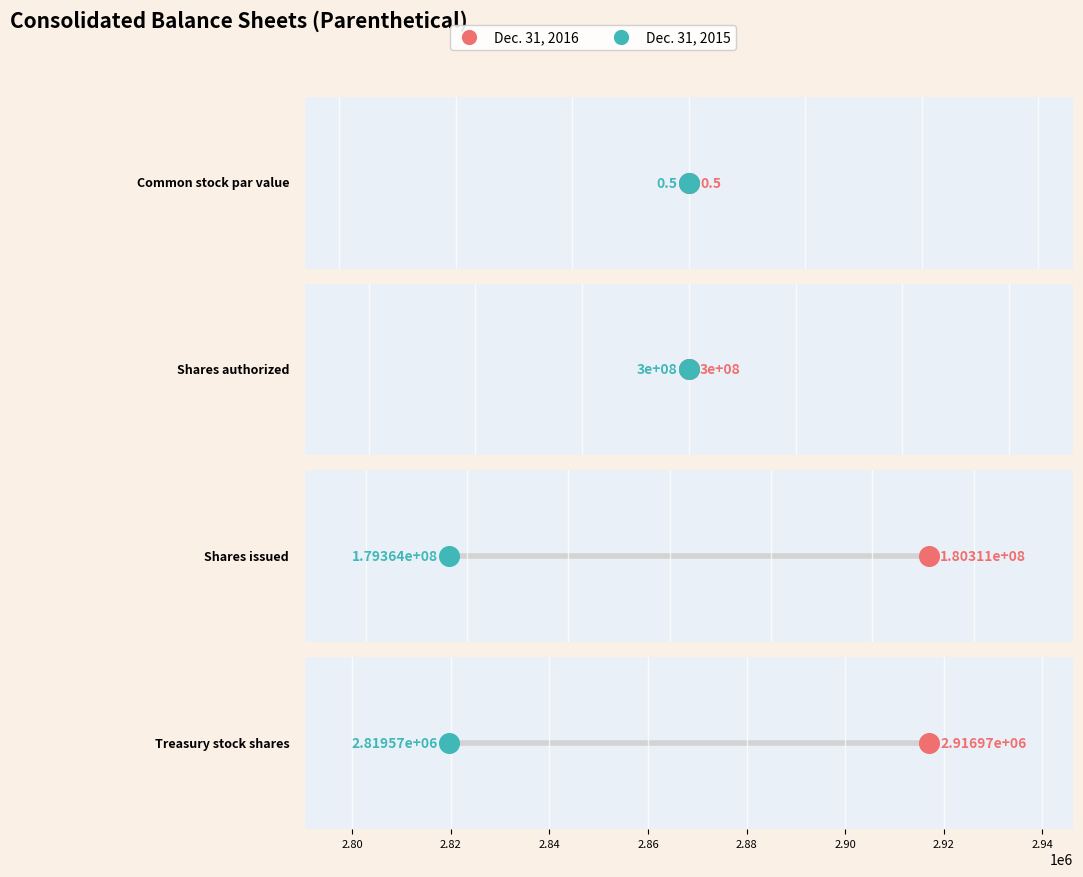

At which category is the sum across all series the highest?

Shares authorized